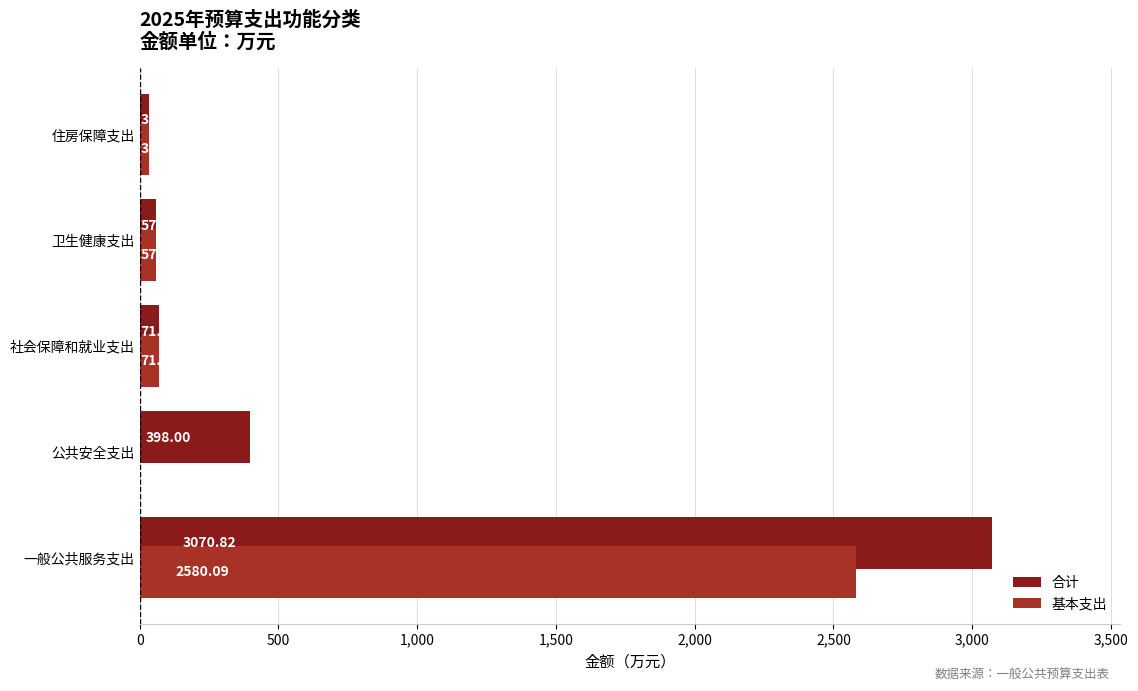

Is the value of 基本支出 at 公共安全支出 greater than the value of 合计 at 住房保障支出?

No